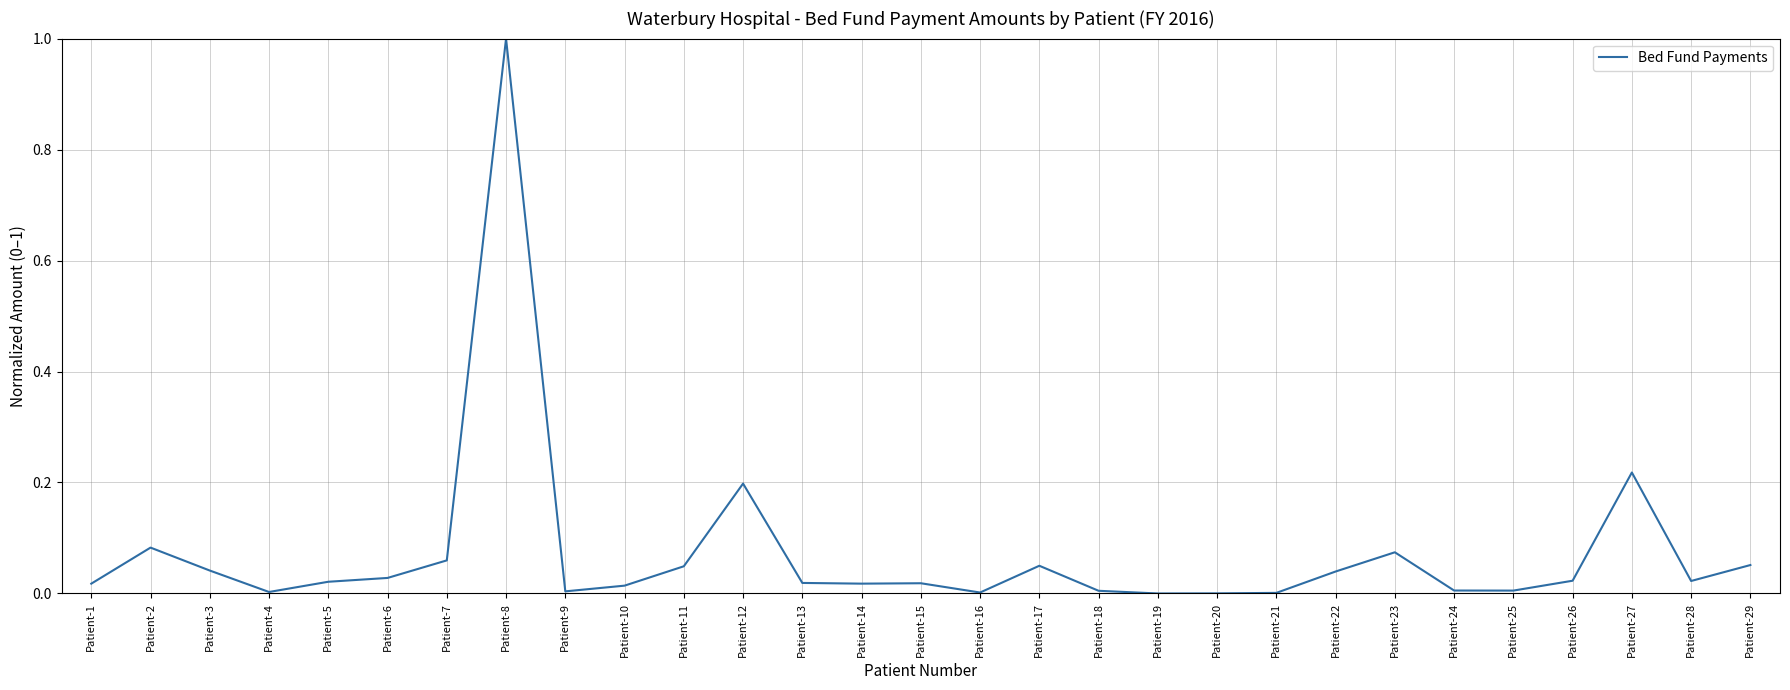

What is the maximum value shown in the chart?

1.0